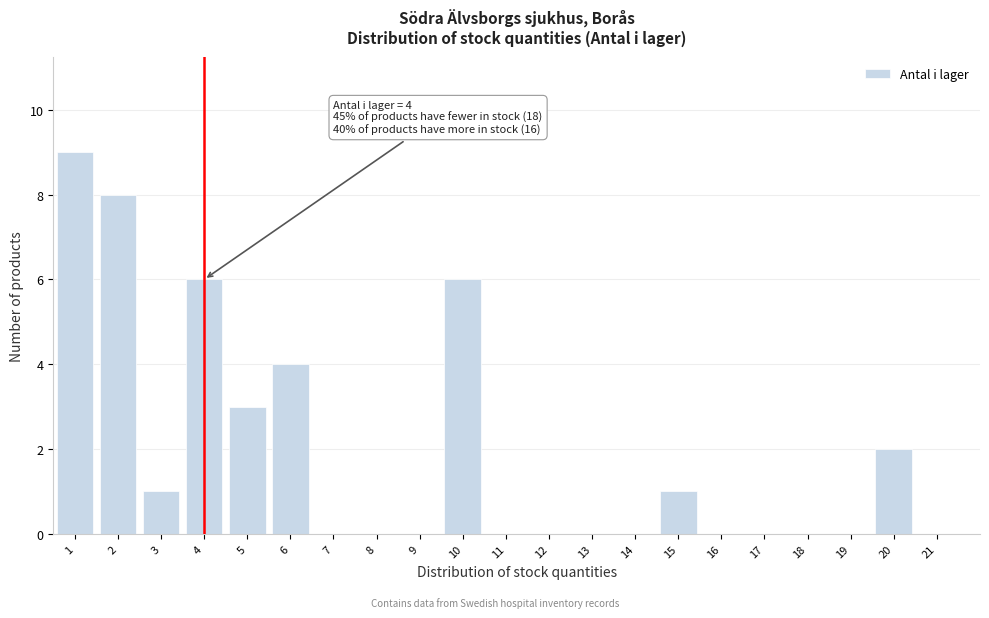

Reading left to right, extract all data points from this chart.

1=9	2=8	3=1	4=6	5=3	6=4	7=0	8=0	9=0	10=6	11=0	12=0	13=0	14=0	15=1	16=0	17=0	18=0	19=0	20=2	21=0